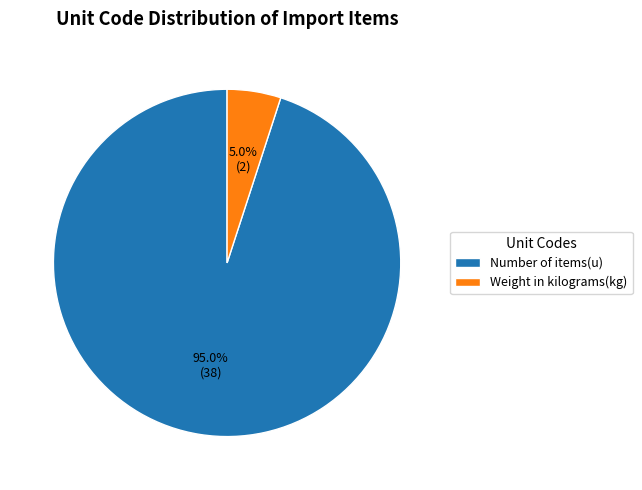

To the nearest percent, what portion does Number of items(u) represent?

95%